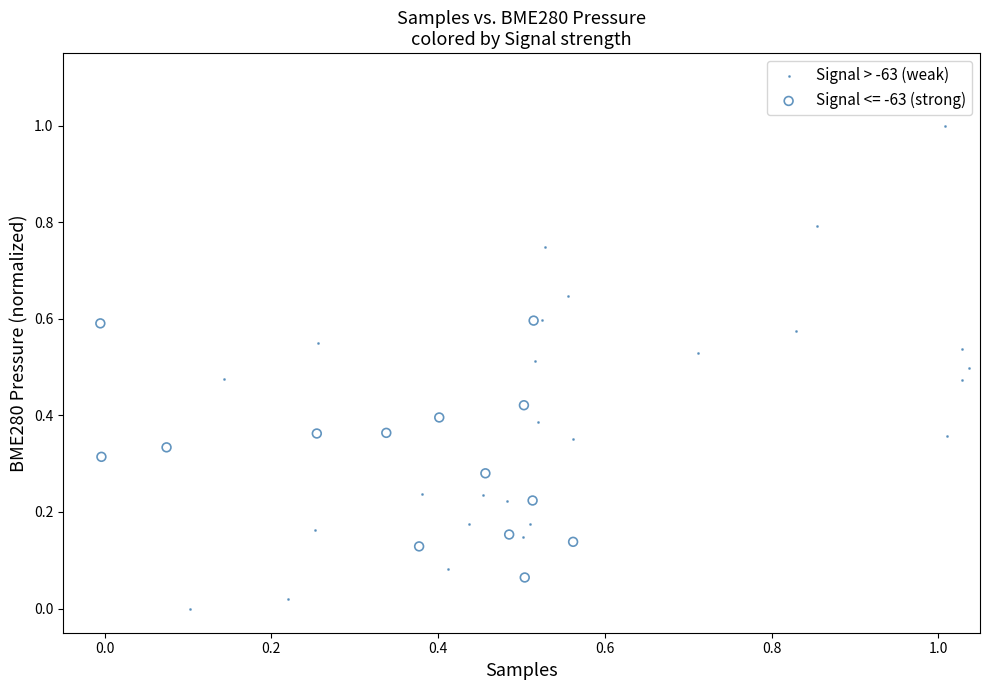

Which series reaches the maximum Y coordinate?

Signal > -63 (weak)